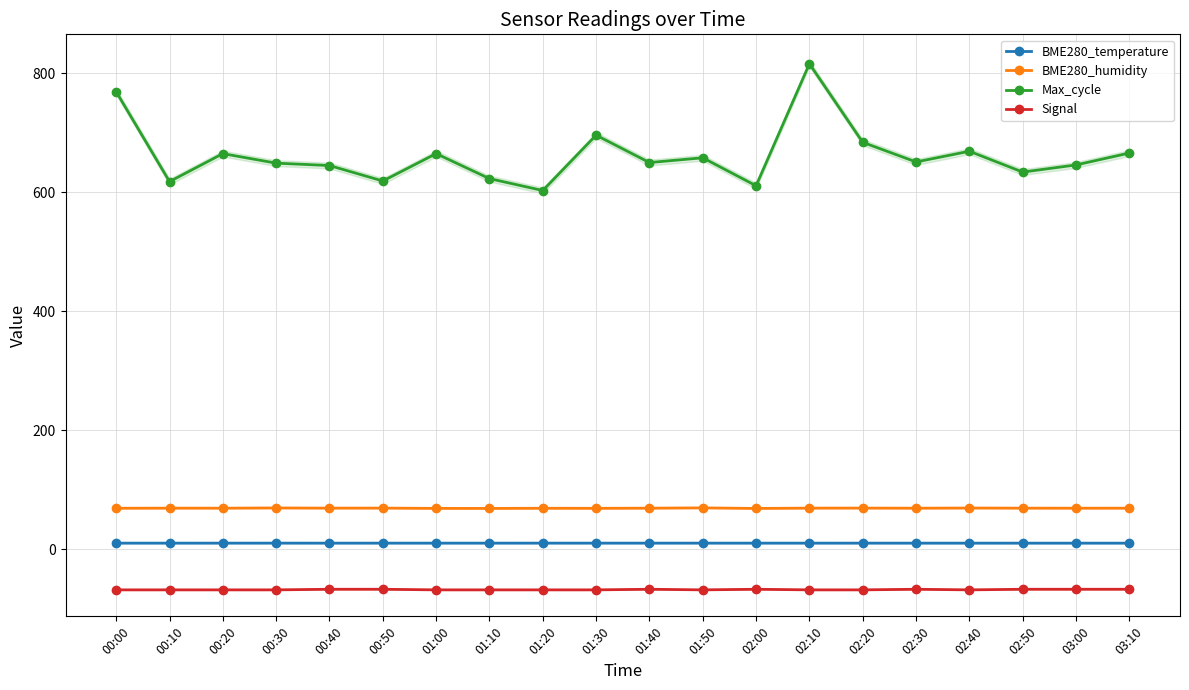

Between 00:50 and 02:40, which is larger?

00:50